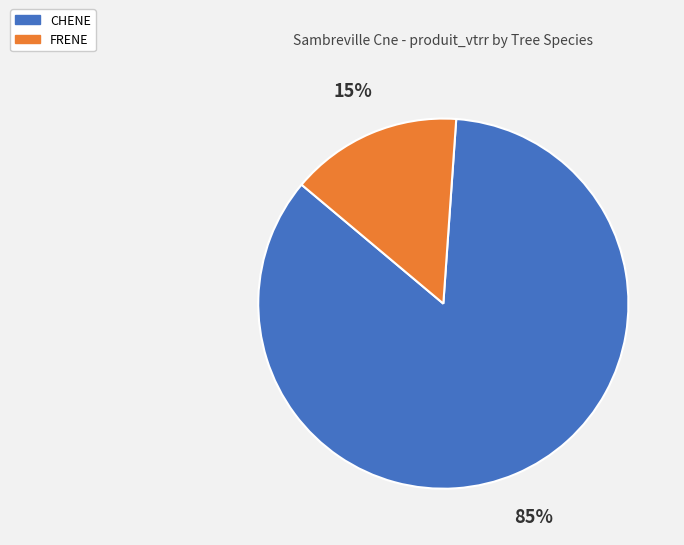

Is it true that CHENE is 70% of the pie?

False